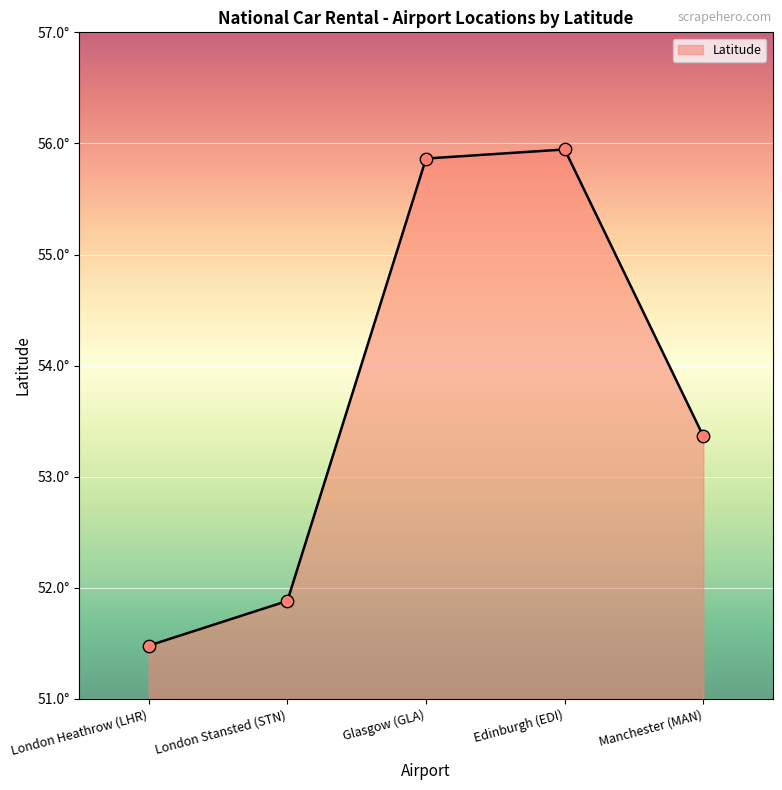

Approximately how many times larger is the value at Edinburgh (EDI) compared to London Heathrow (LHR)?

1.1